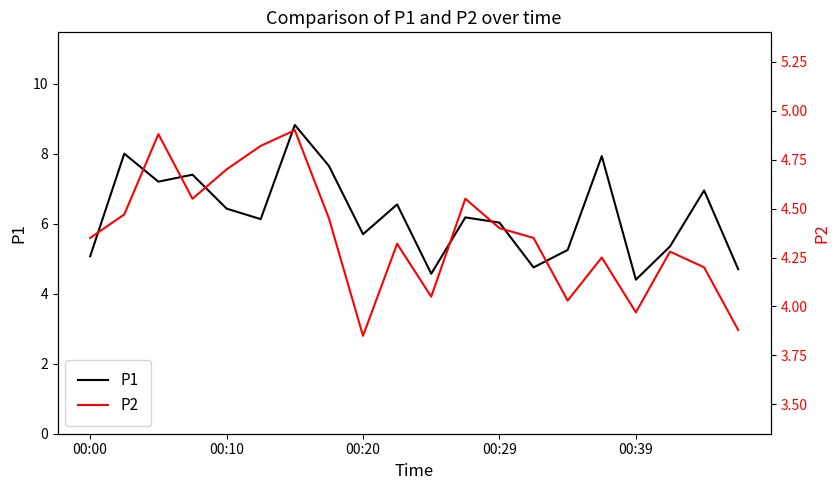

How many values in the P1 series exceed 6?

12